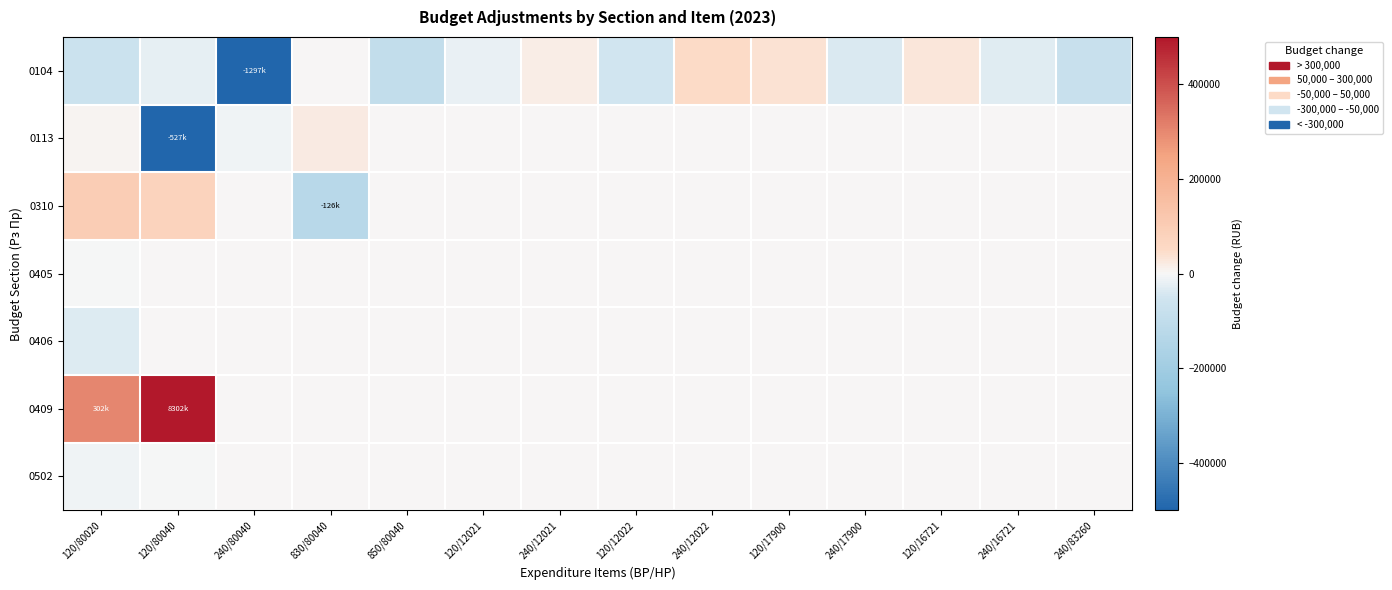

What is the spread (max minus min) of values at 240/83260?

75300.0